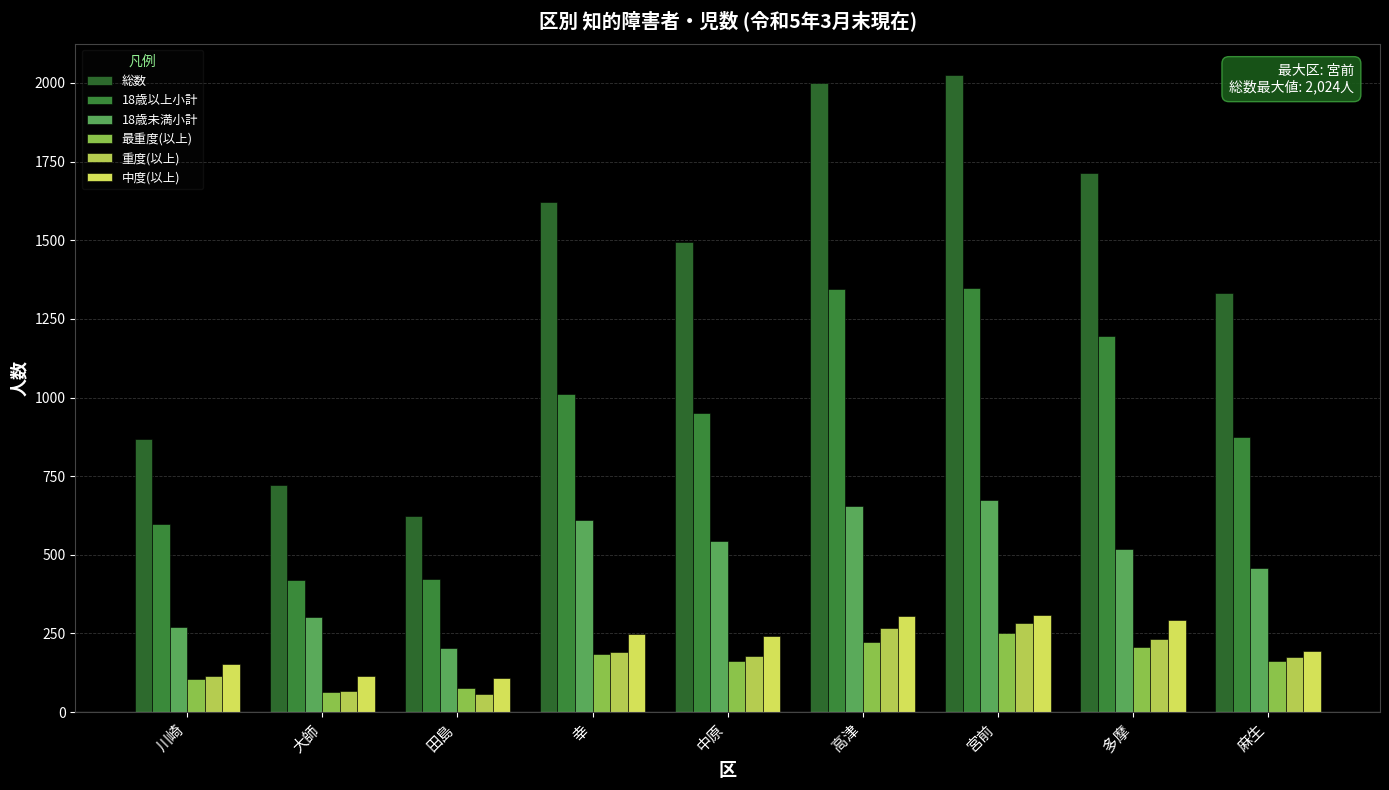

Count the number of categories in the chart.

9